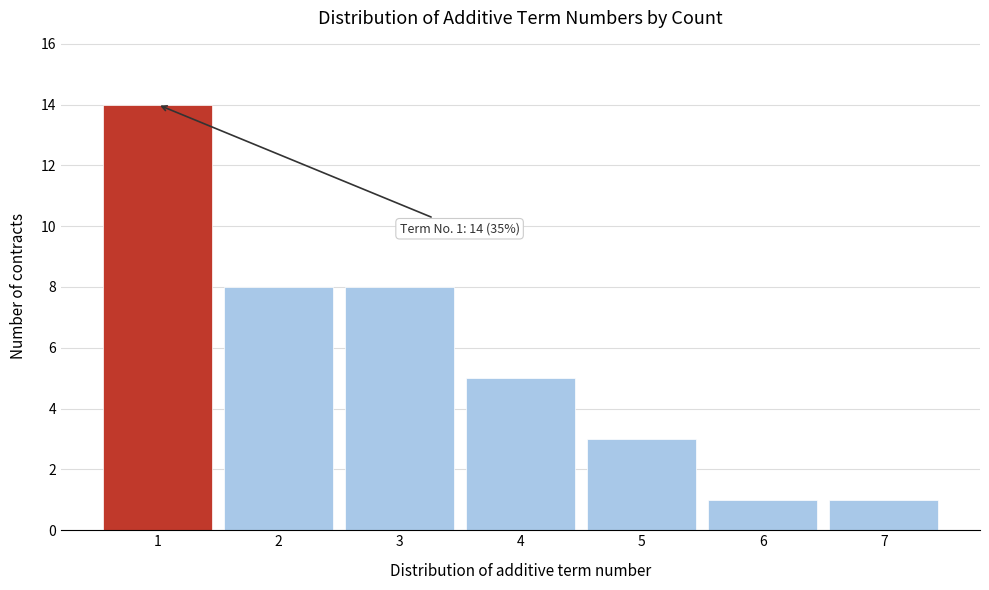

Which range on the x-axis has the tallest bar?

0.5 to 1.5